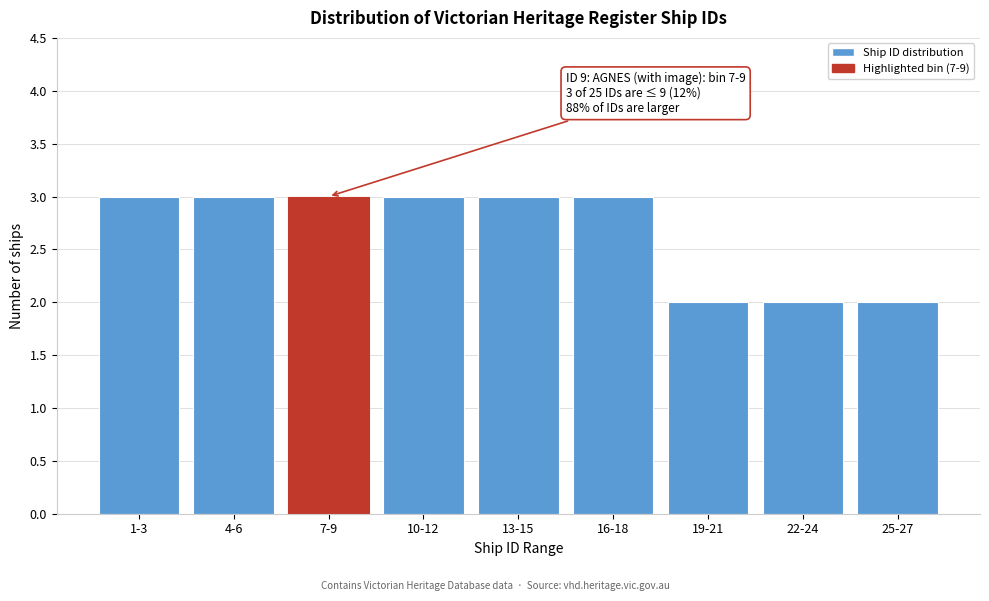

Reading left to right, what are all the values shown in this chart?

3	3	3	3	3	3	2	2	2